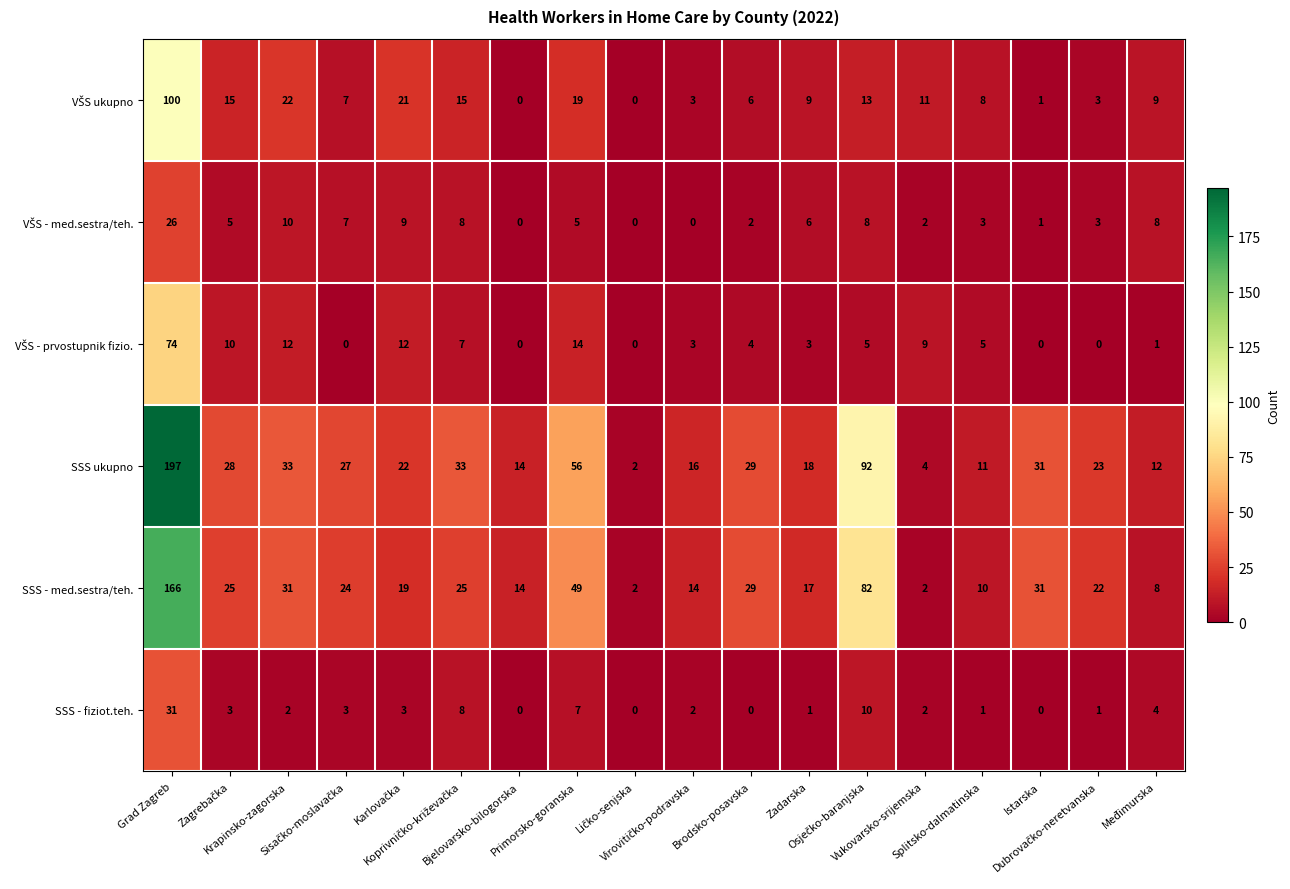

What is the maximum value for SSS ukupno?

197